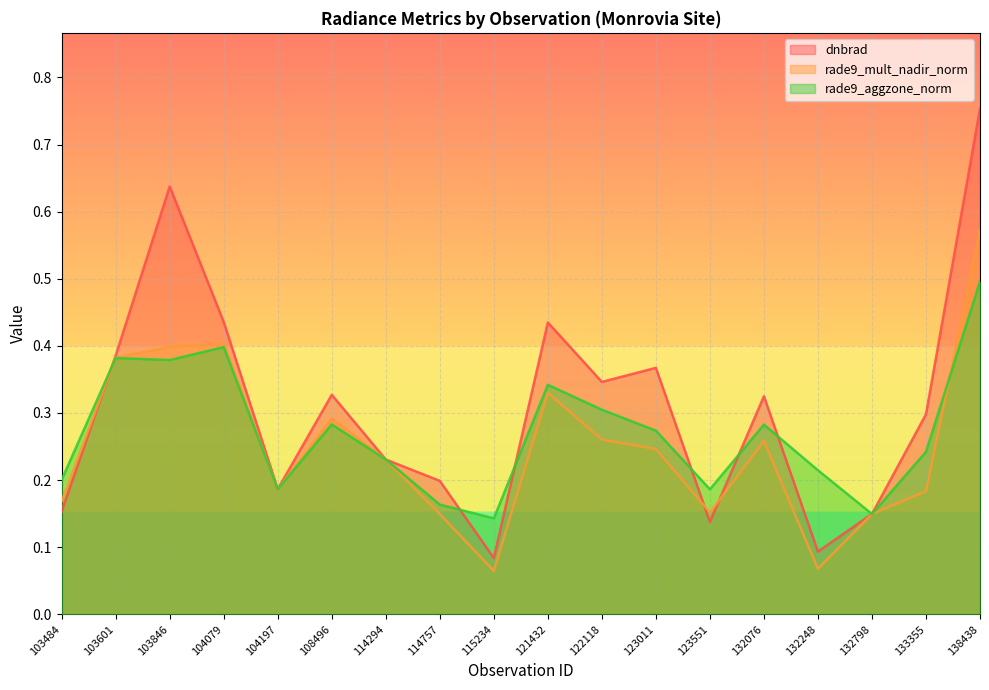

How many lines are shown in the chart?

3